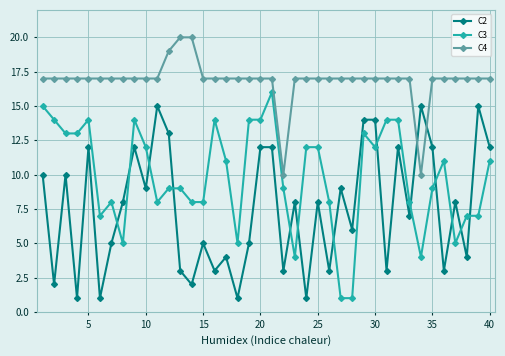

Count the number of data series in this chart.

3